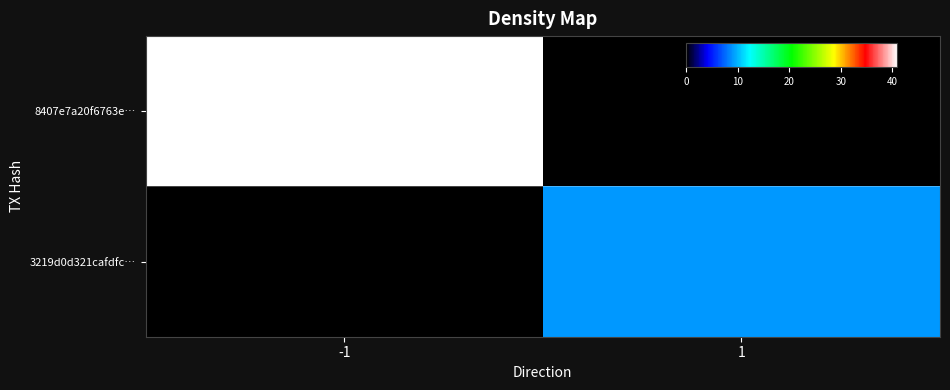

Between 1 and -1, which is larger?

-1